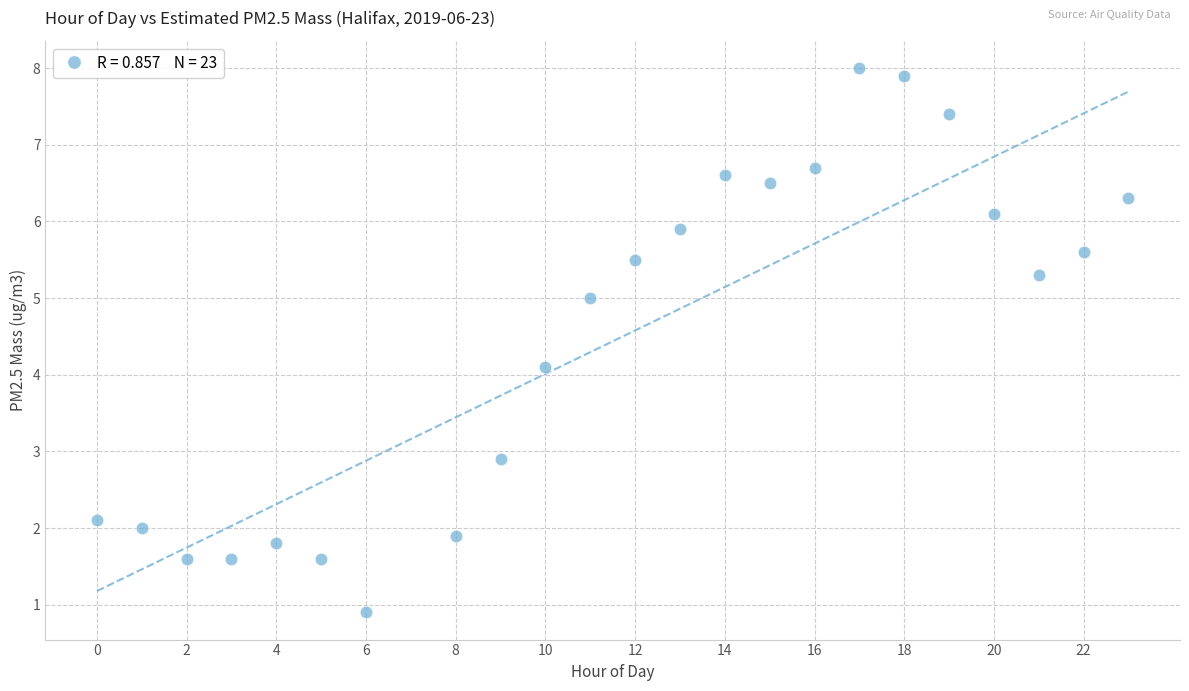

What Y value in the scatter plot is closest to 4?

4.1